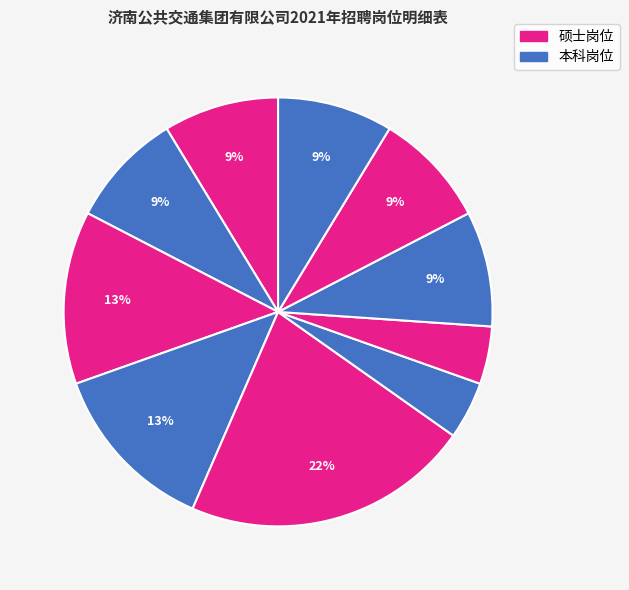

Count the number of slices in the pie.

10